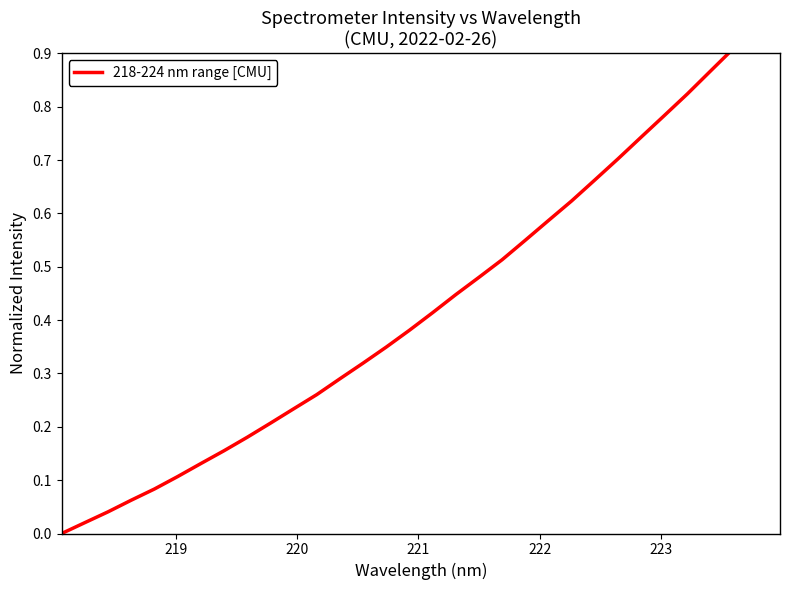

What is the sum of all values?

13.9